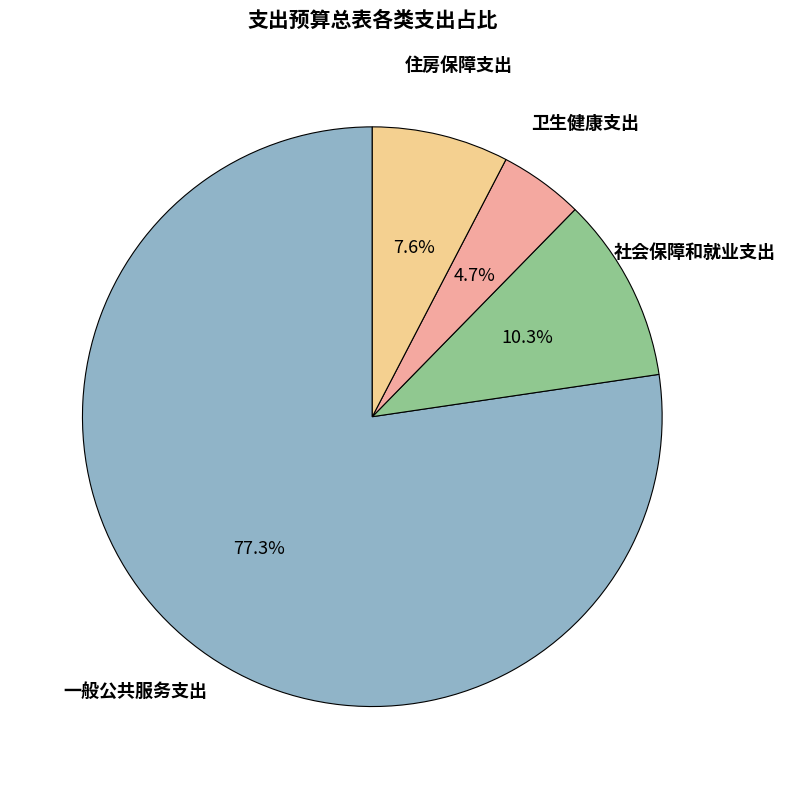

Is there any slice that represents more than half of the pie?

Yes